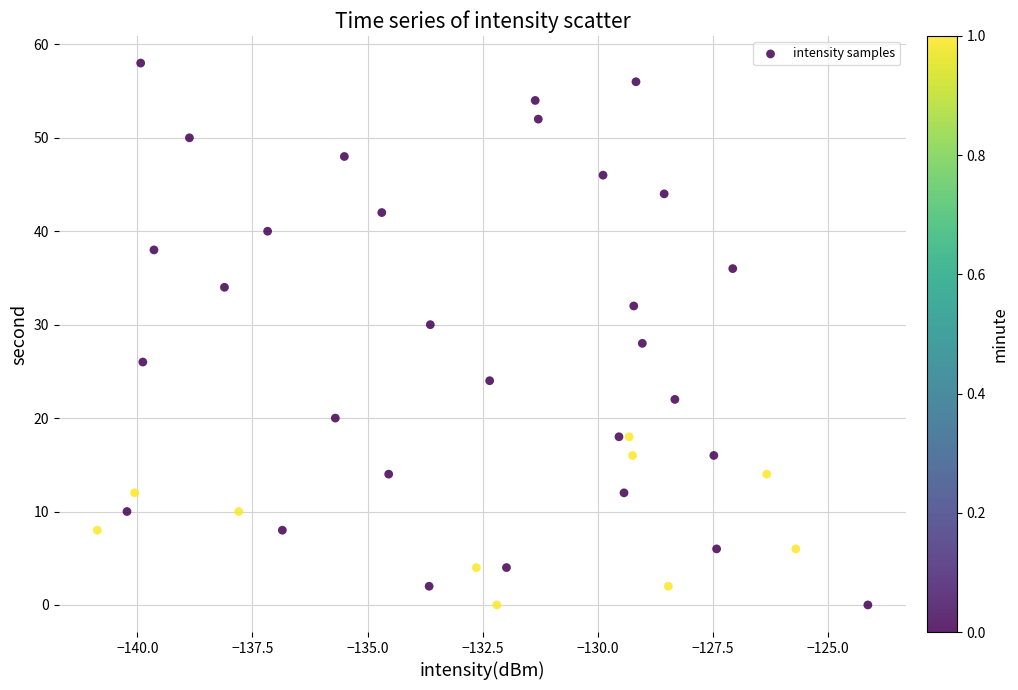

What is the range of Y values (max minus min)?

58